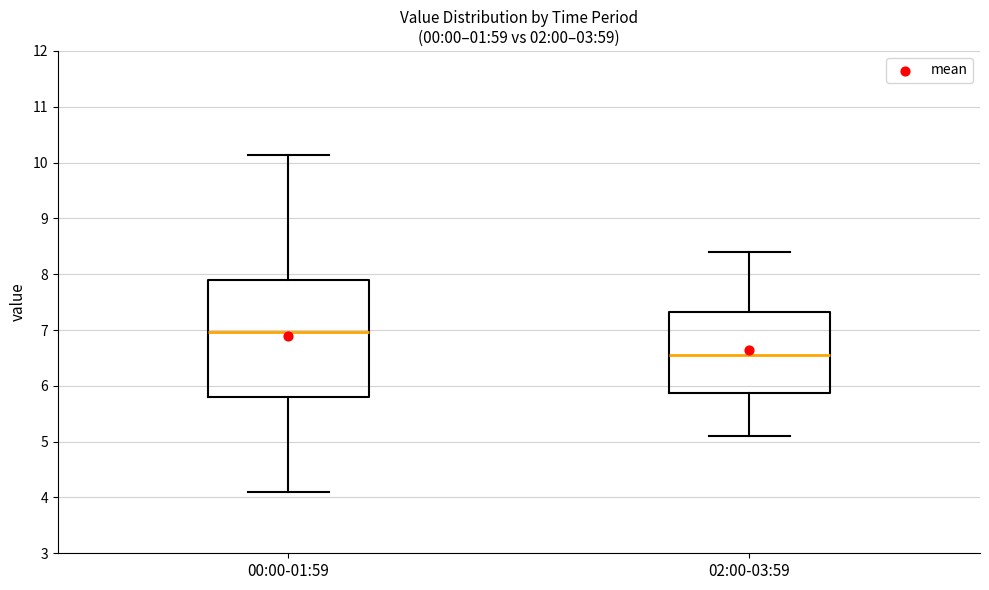

Comparing the boxes themselves (not the whiskers), which one is the tallest?

00:00-01:59